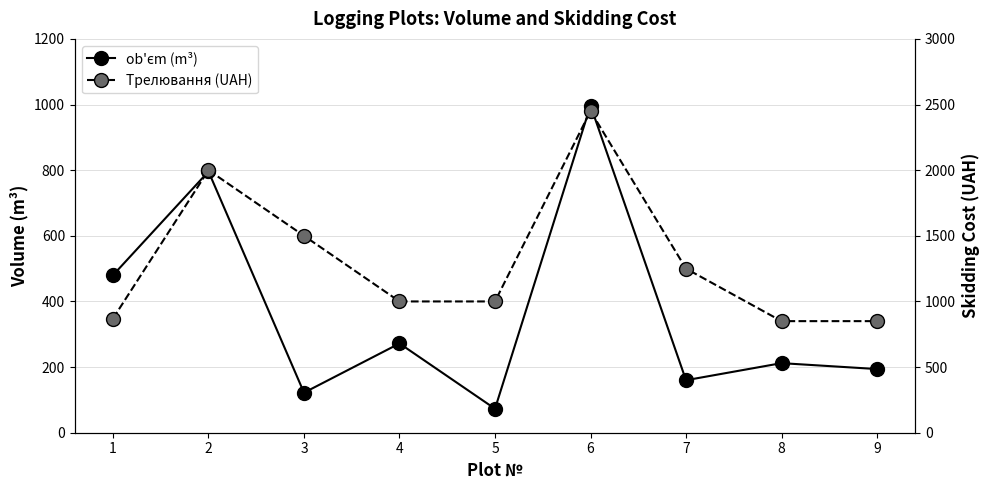

How many data points in Трелювання (UAH) are less than 1000?

3